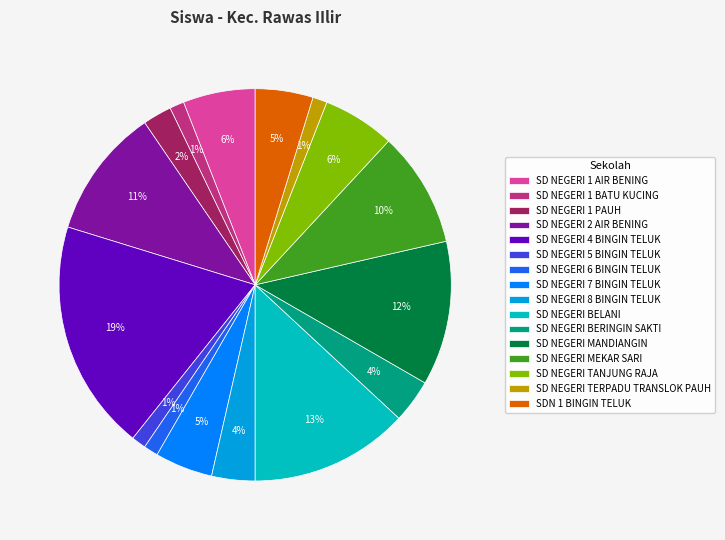

True or false: SD NEGERI MEKAR SARI accounts for 1% of the total.

False